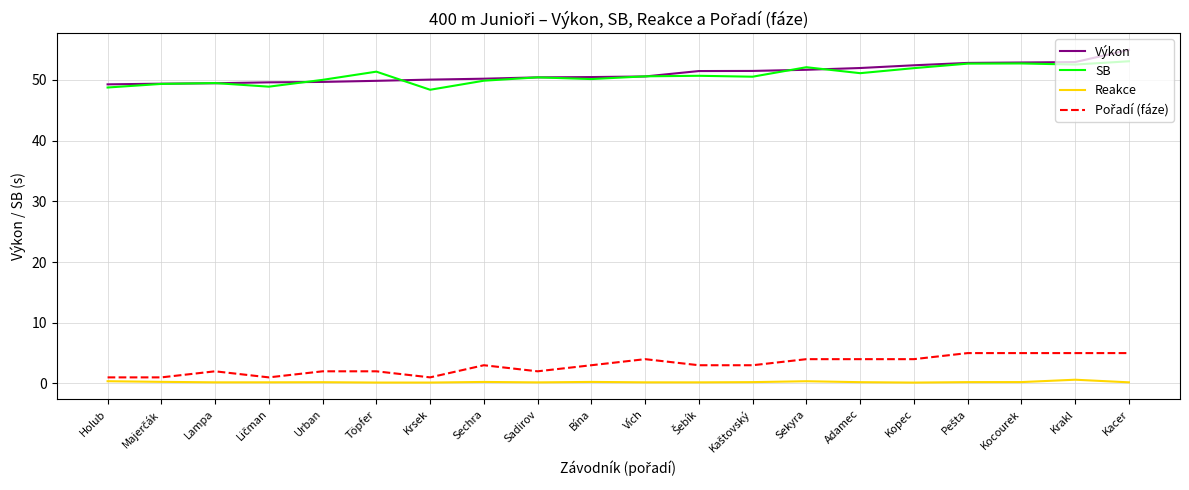

Which label corresponds to the largest value in the chart?

Kacer